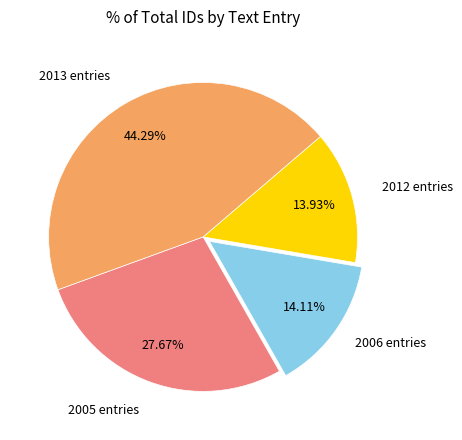

Is there any slice that represents more than half of the pie?

No